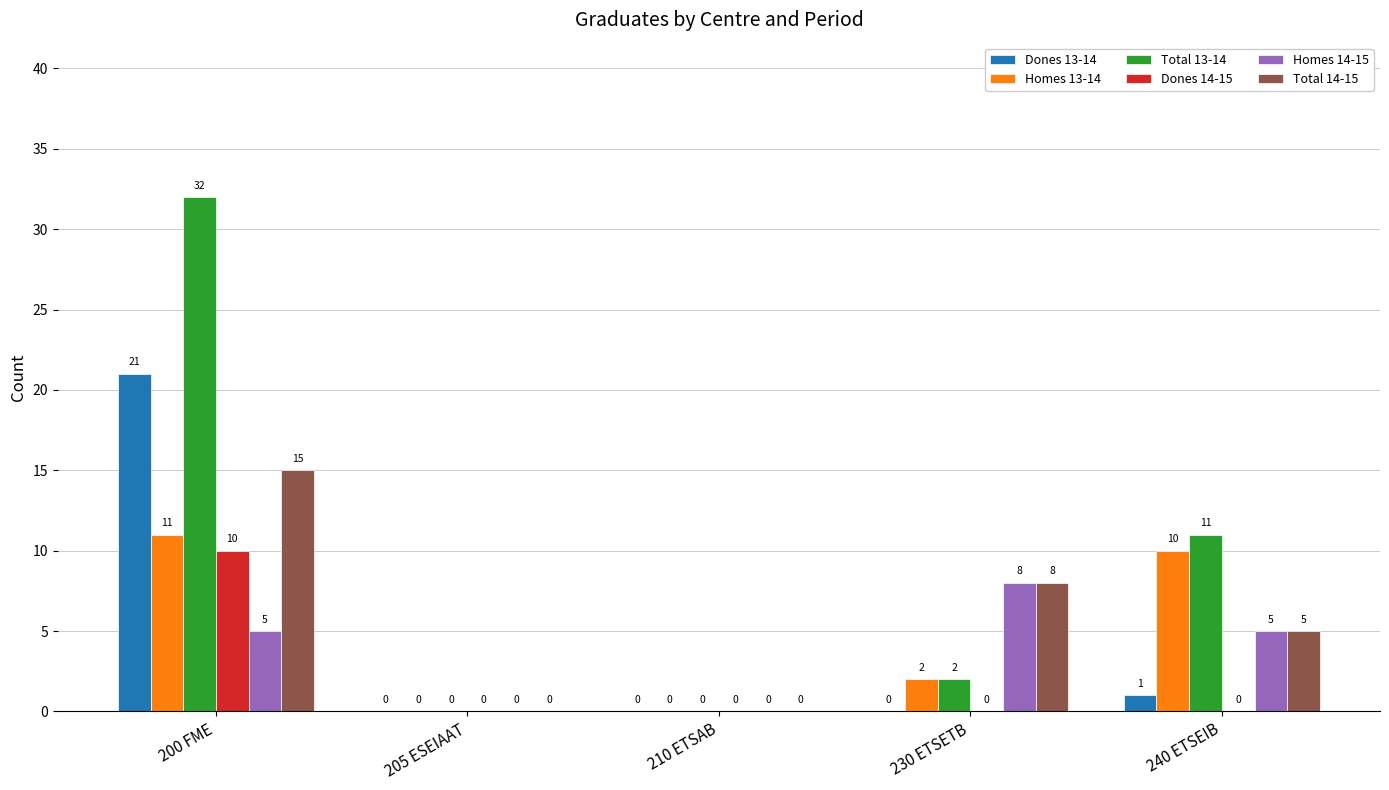

How many groups of bars are there?

5